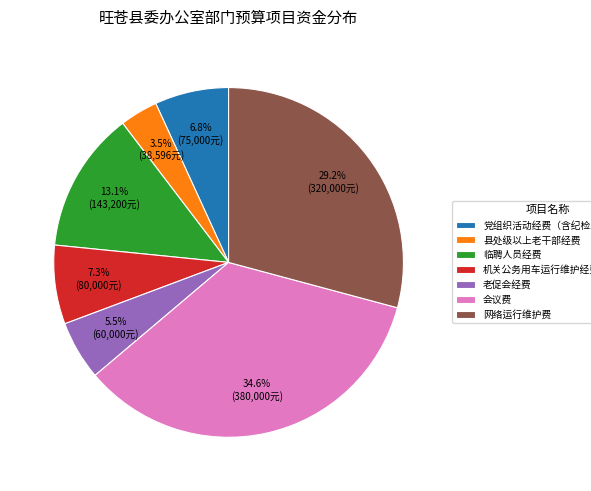

Is the sum of 老促会经费 and 党组织活动经费（含纪检工作经费） greater than half?

No